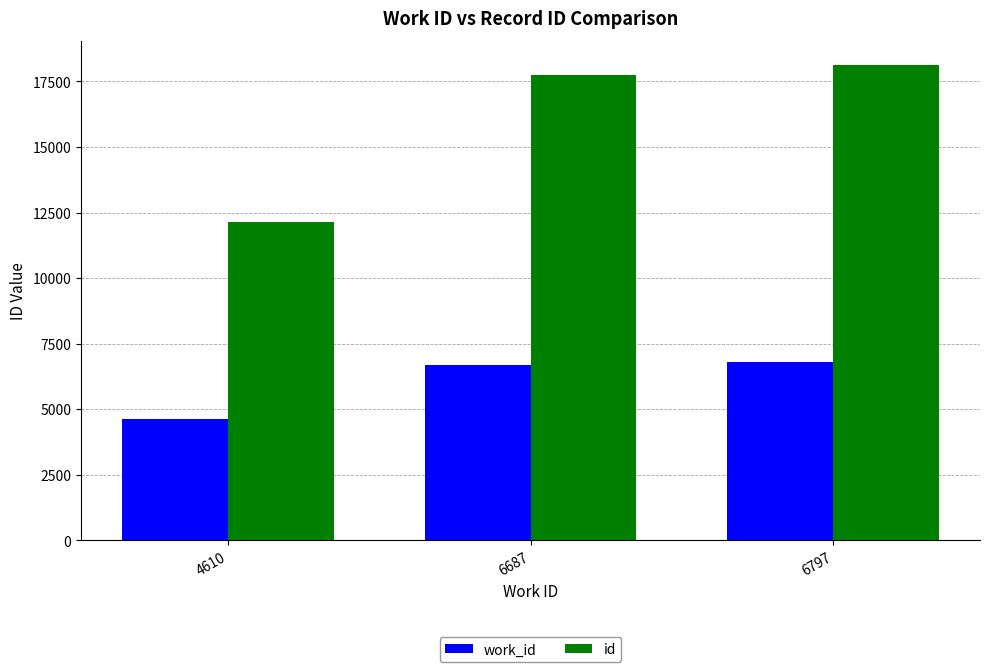

How many data points does each series have?

3